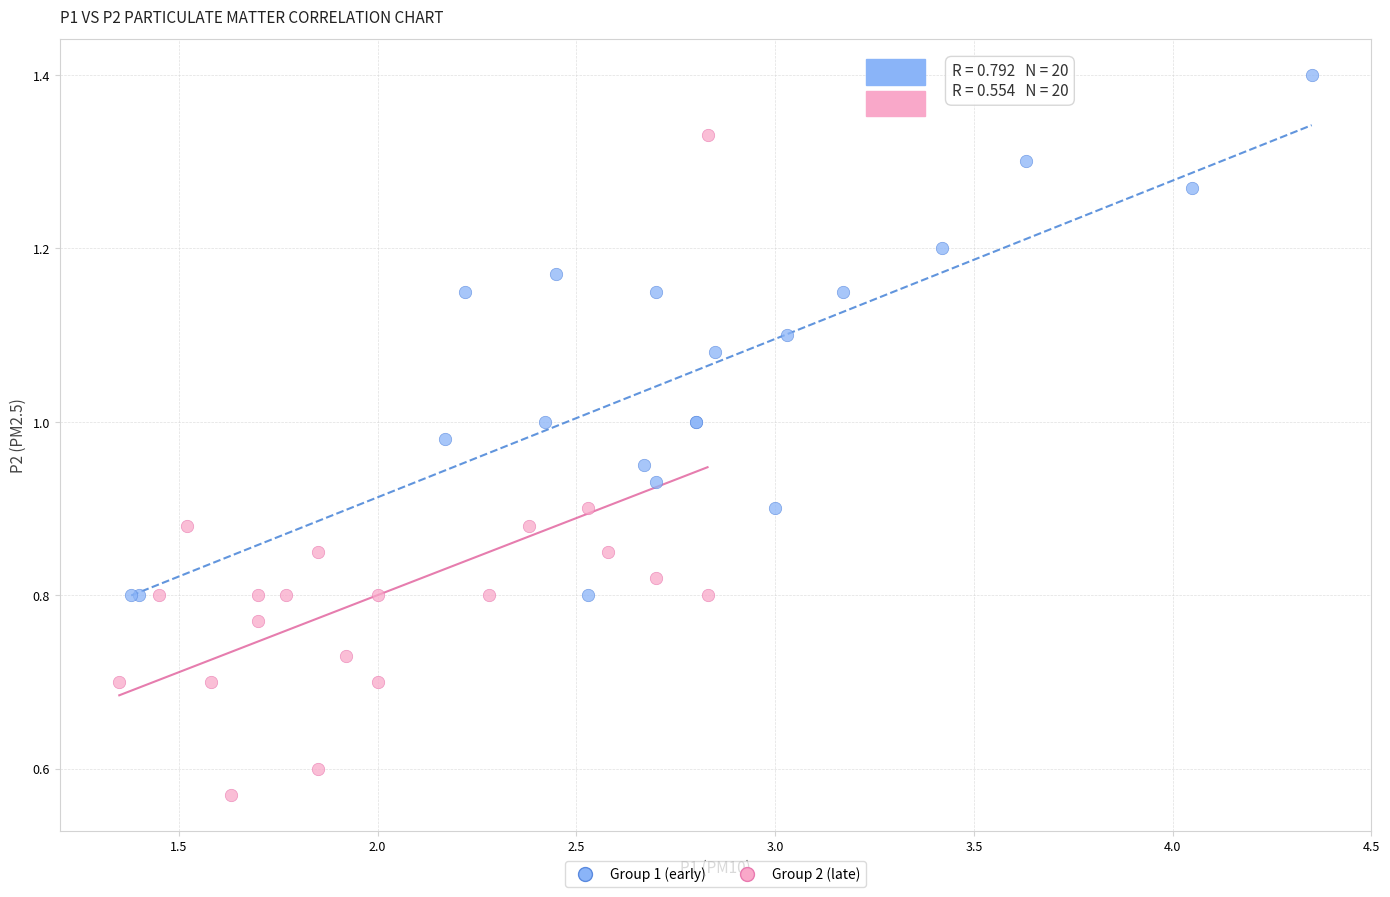

Which series has the largest Y range (max minus min)?

Group 2 (late)